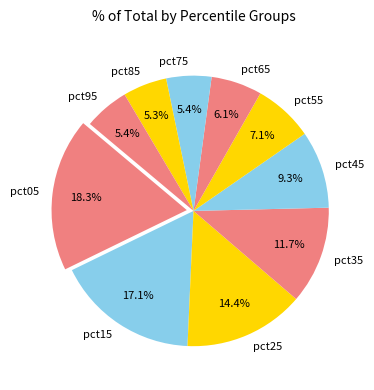

Count the number of slices in the pie.

10